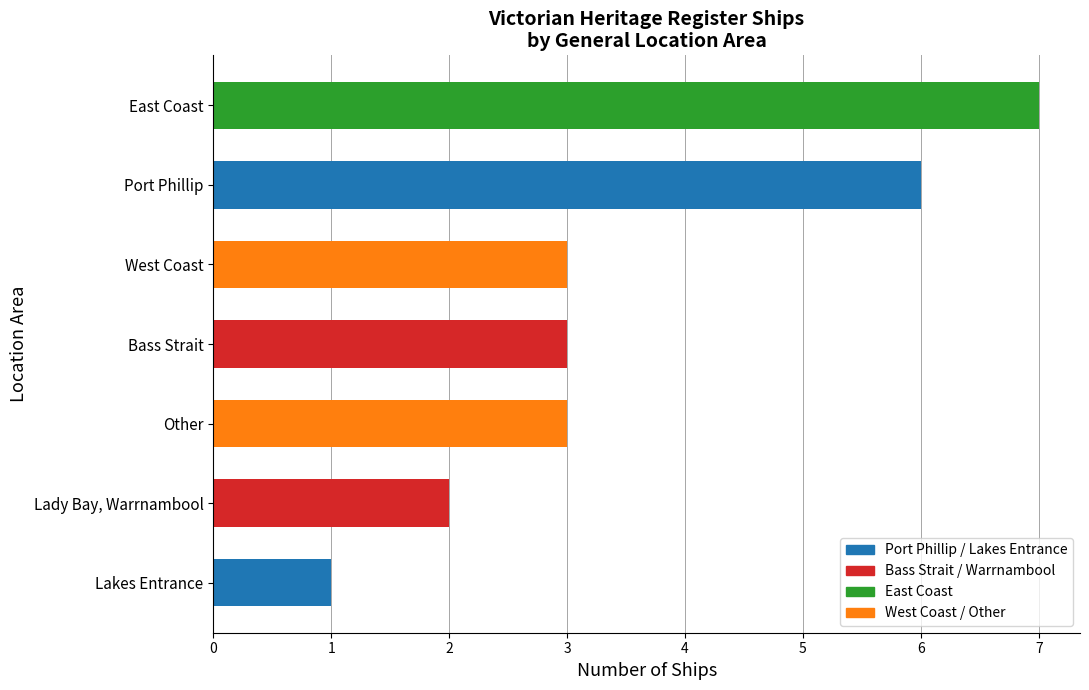

What value does the data have at Bass Strait?

3